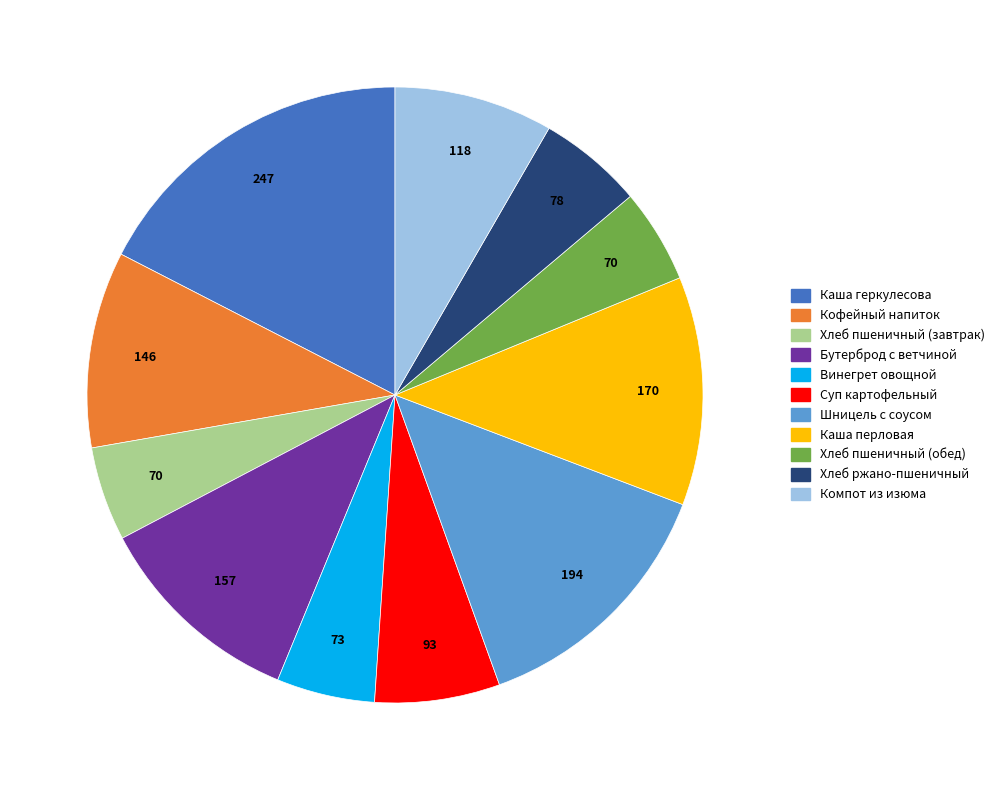

Combined, do Суп картофельный and Хлеб пшеничный (обед) account for over 50%?

No